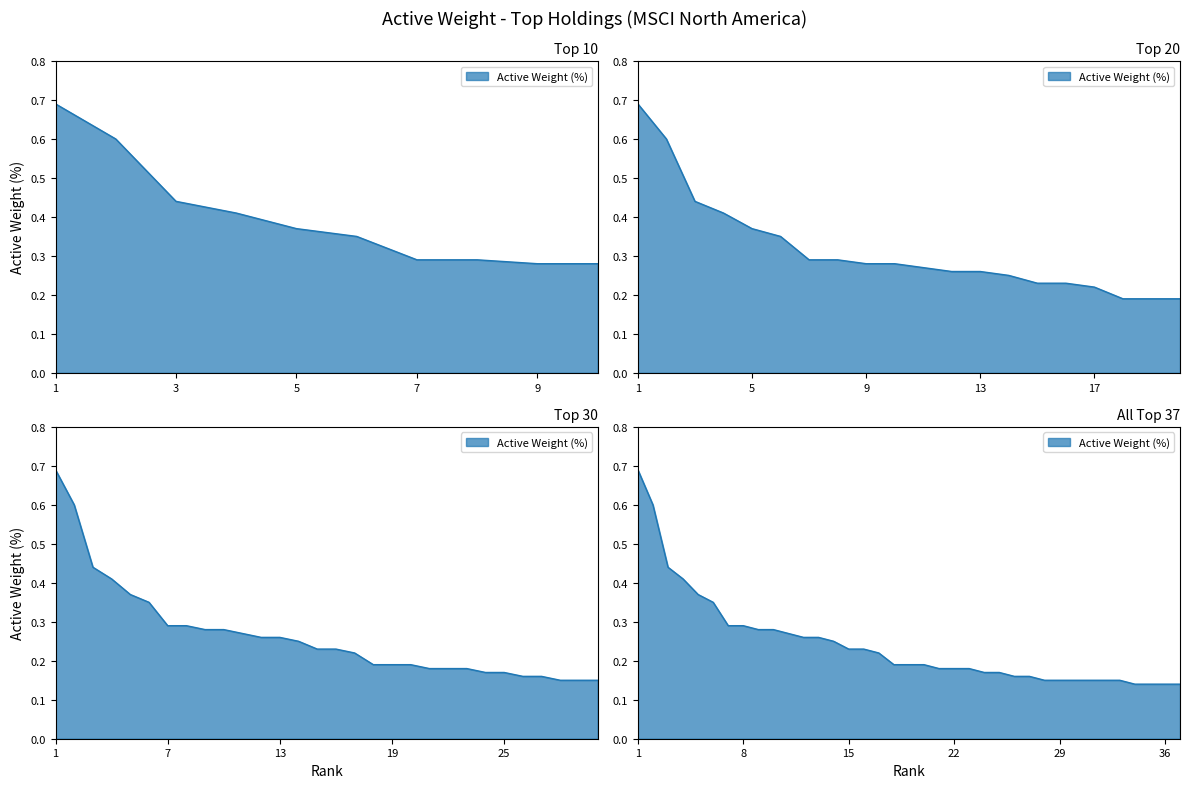

Reading right to left, transcribe all the data shown in this chart.

0.1	0.1	0.1	0.1	0.1	0.1	0.1	0.1	0.1	0.1	0.2	0.2	0.2	0.2	0.2	0.2	0.2	0.2	0.2	0.2	0.2	0.2	0.2	0.2	0.3	0.3	0.3	0.3	0.3	0.3	0.3	0.3	0.4	0.4	0.4	0.6	0.7